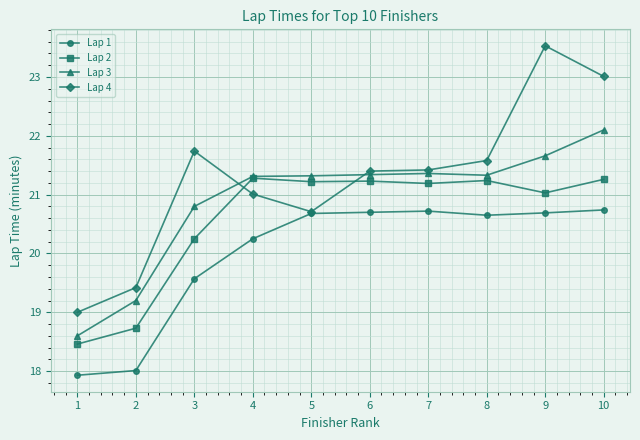

Which label corresponds to the largest value in the chart?

9